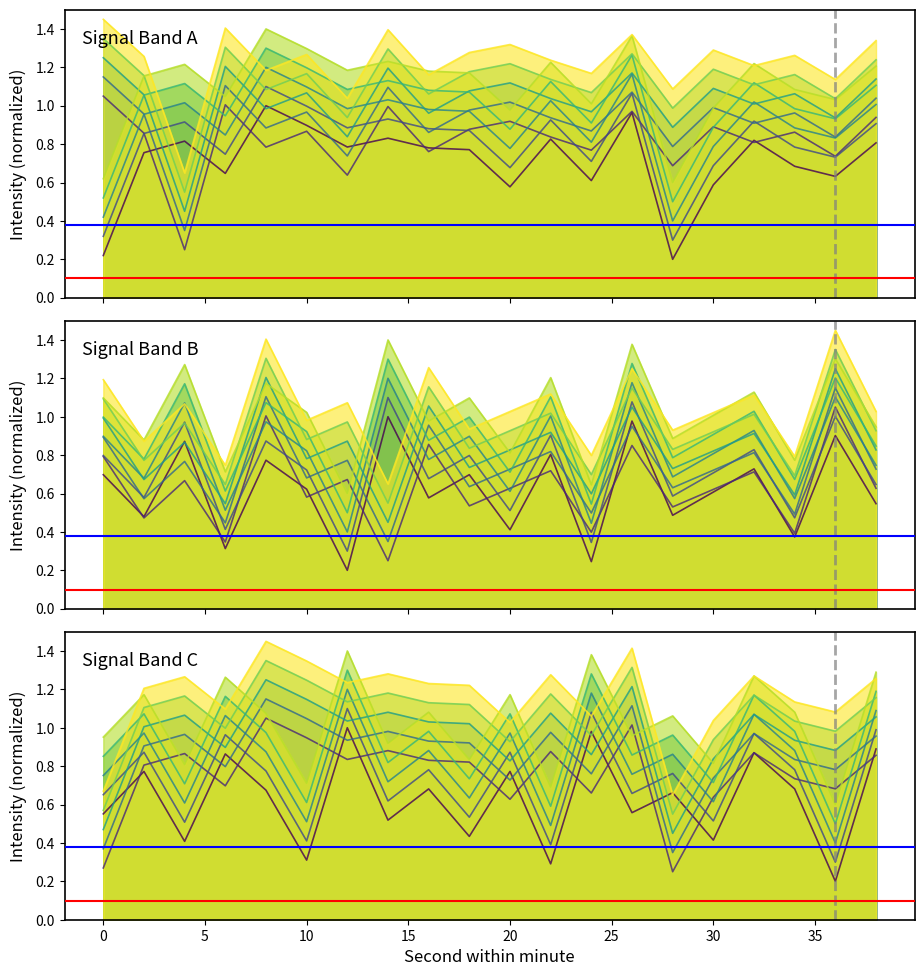

What value does the minute_4 series have at 30?

0.4